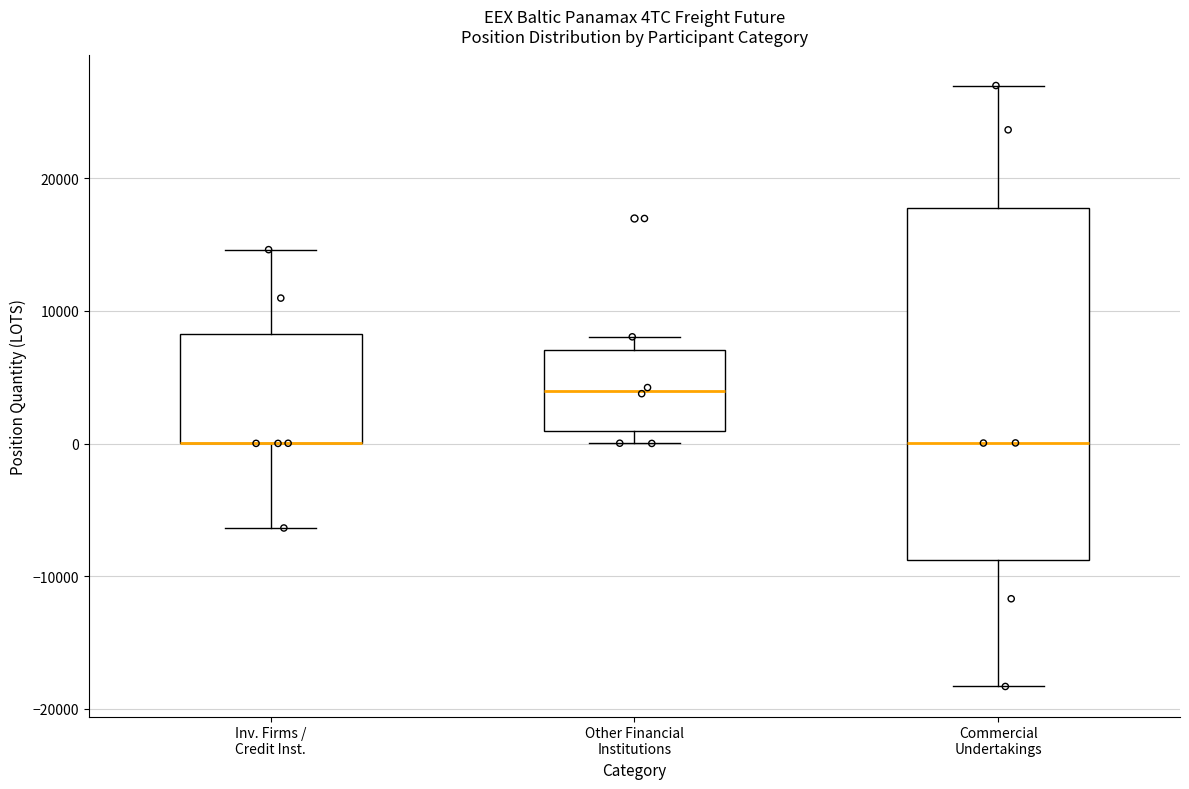

Which box is the tallest, from its lower edge to its upper edge?

Commercial Undertakings